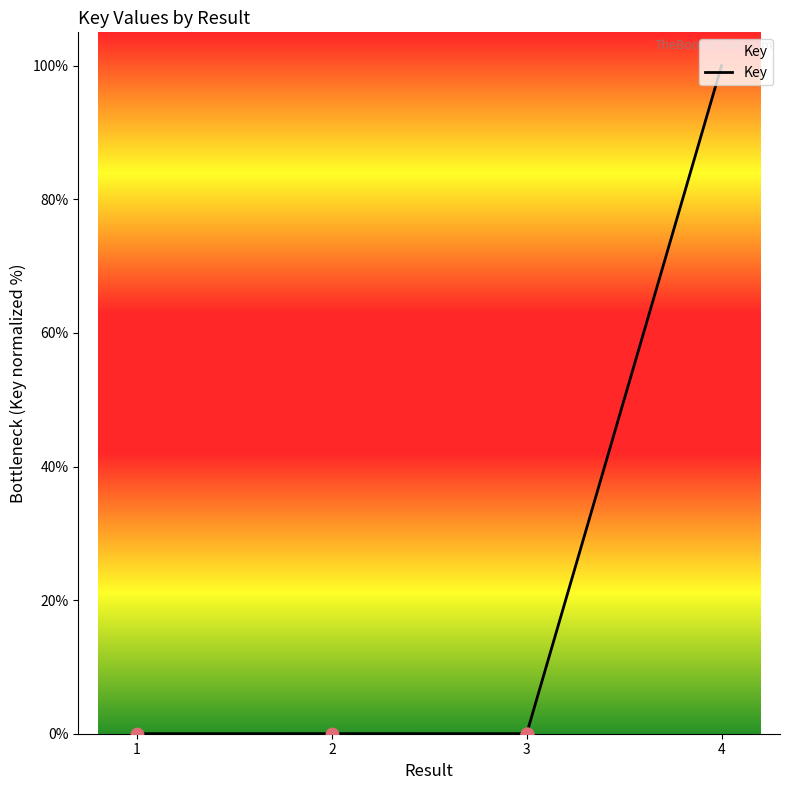

Between 4 and 3, which is larger?

4